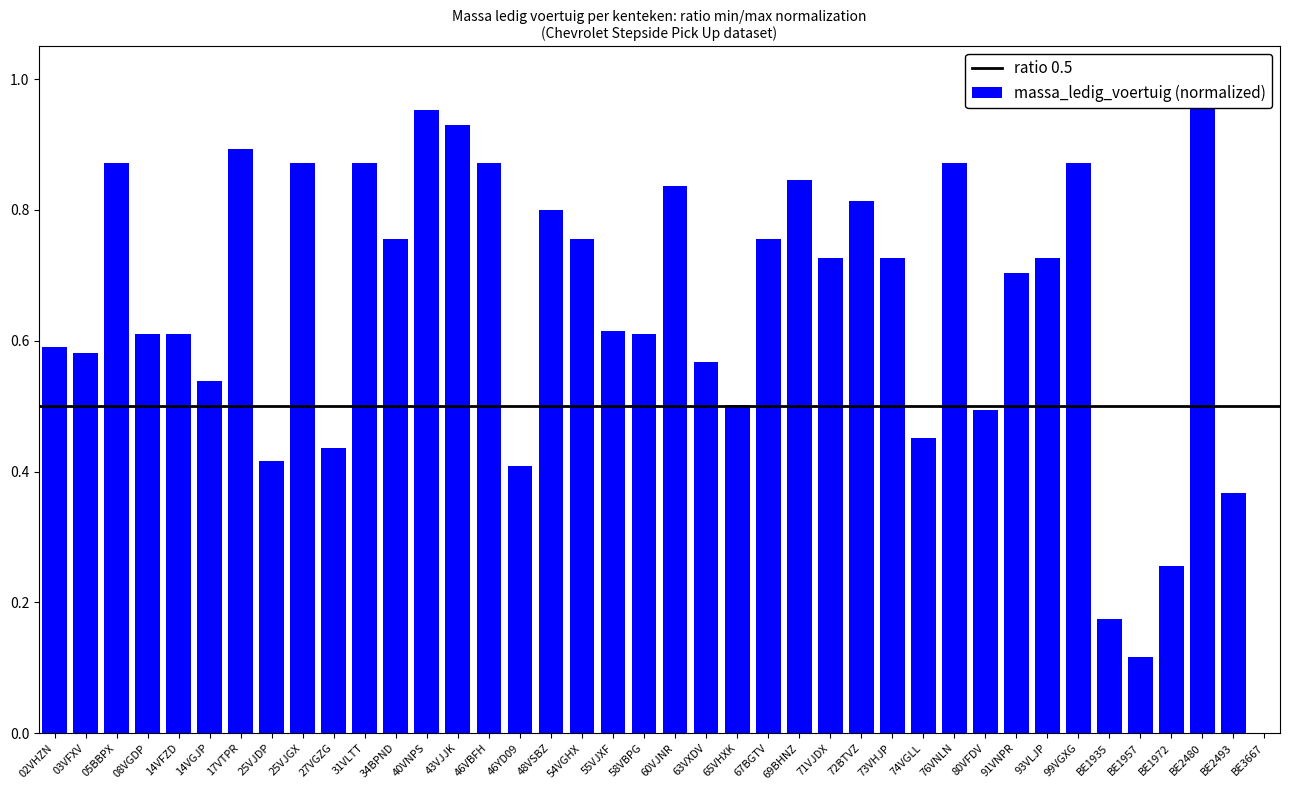

The chart shows a value of 0.2 at 91VNPR. True or false?

False